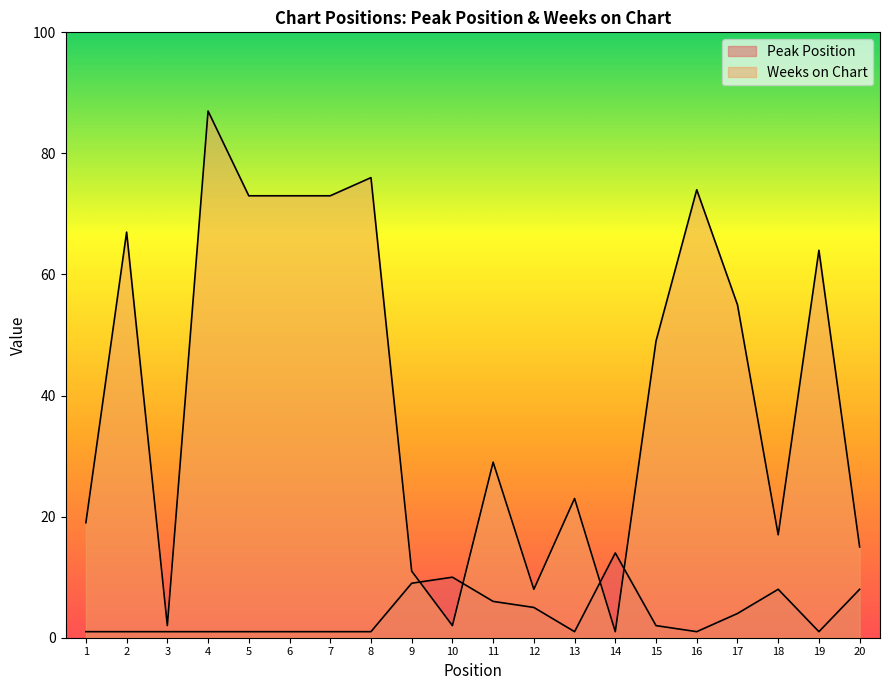

Reading left to right, what are all the values shown in this chart?

Peak Position: 1	1	1	1	1	1	1	1	9	10	6	5	1	14	2	1	4	8	1	8
Weeks on Chart: 19	67	2	87	73	73	73	76	11	2	29	8	23	1	49	74	55	17	64	15